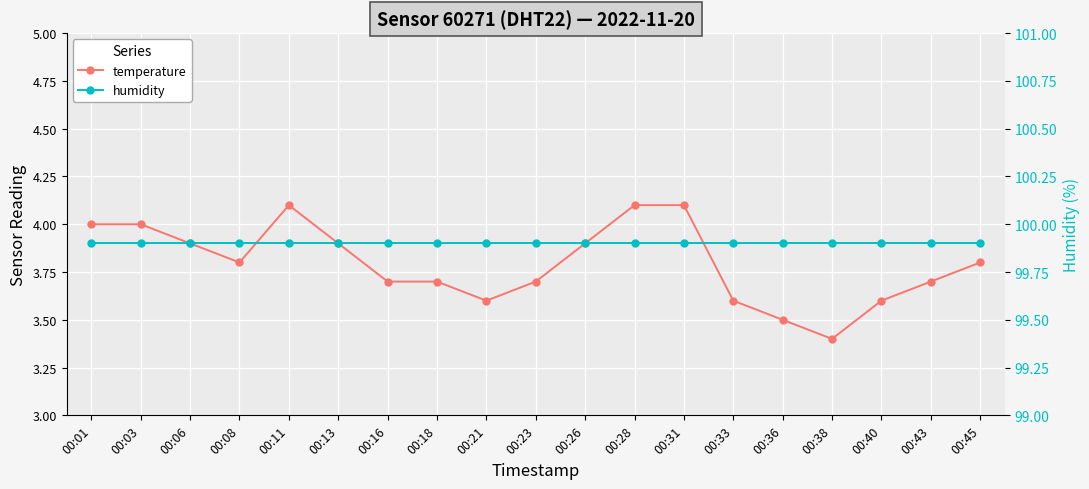

True or false: humidity and temperature cross at least once.

False